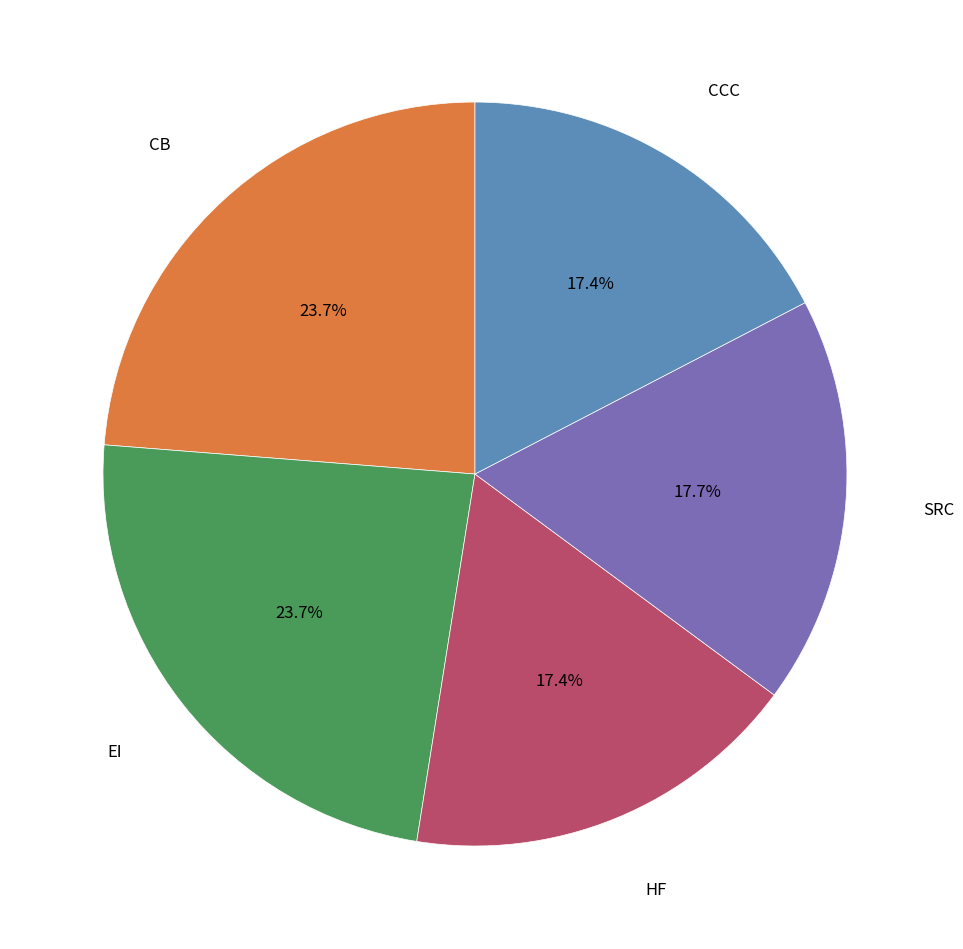

Does any single category account for the majority?

No